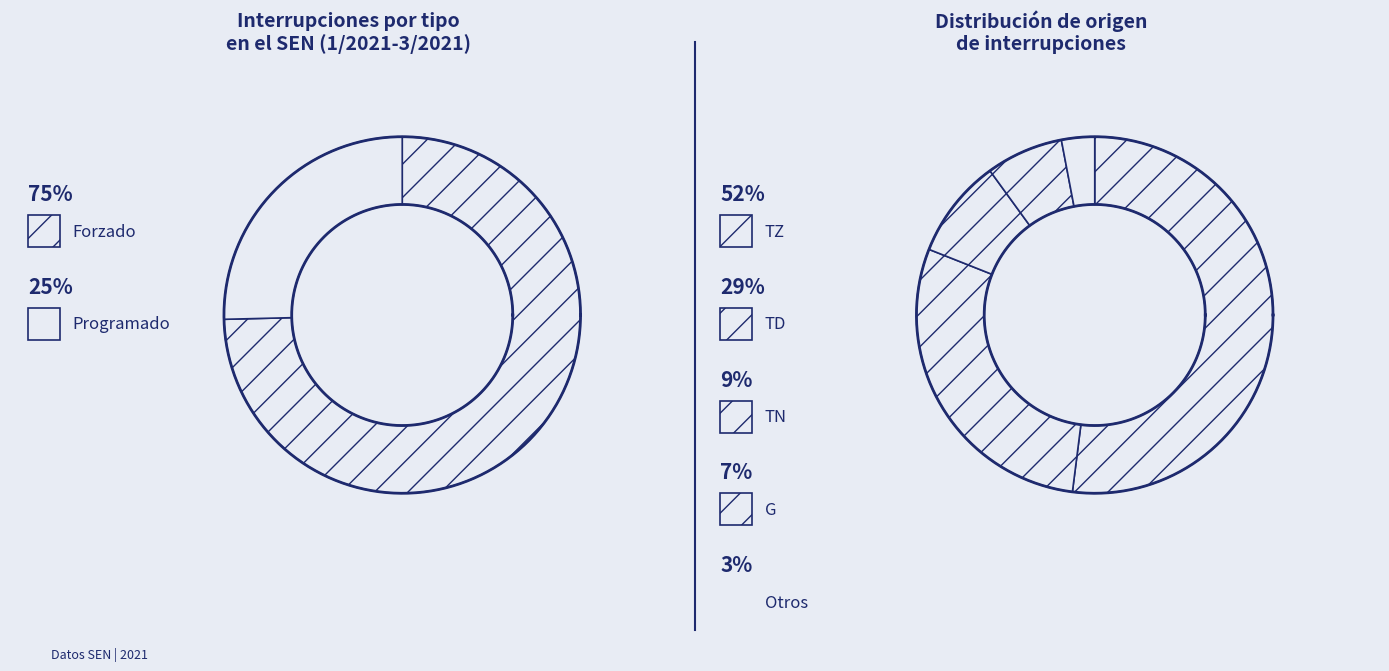

Which category has the smallest portion of the pie?

Programado